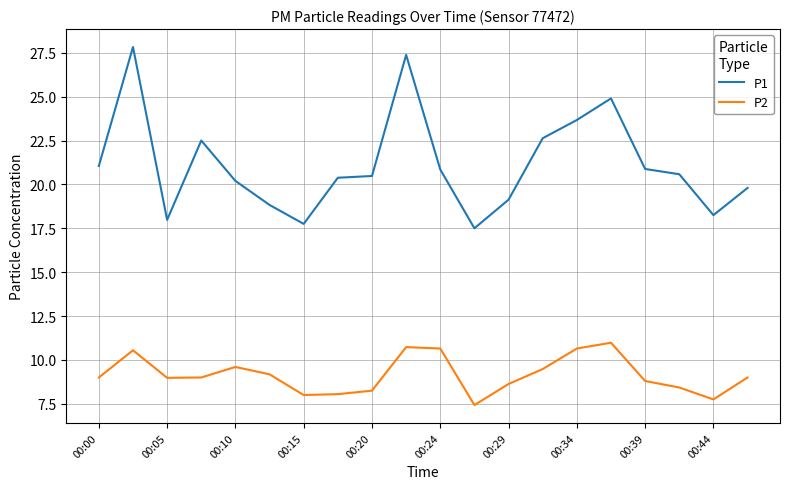

List the series in order of their peak value, lowest first.

P2, P1